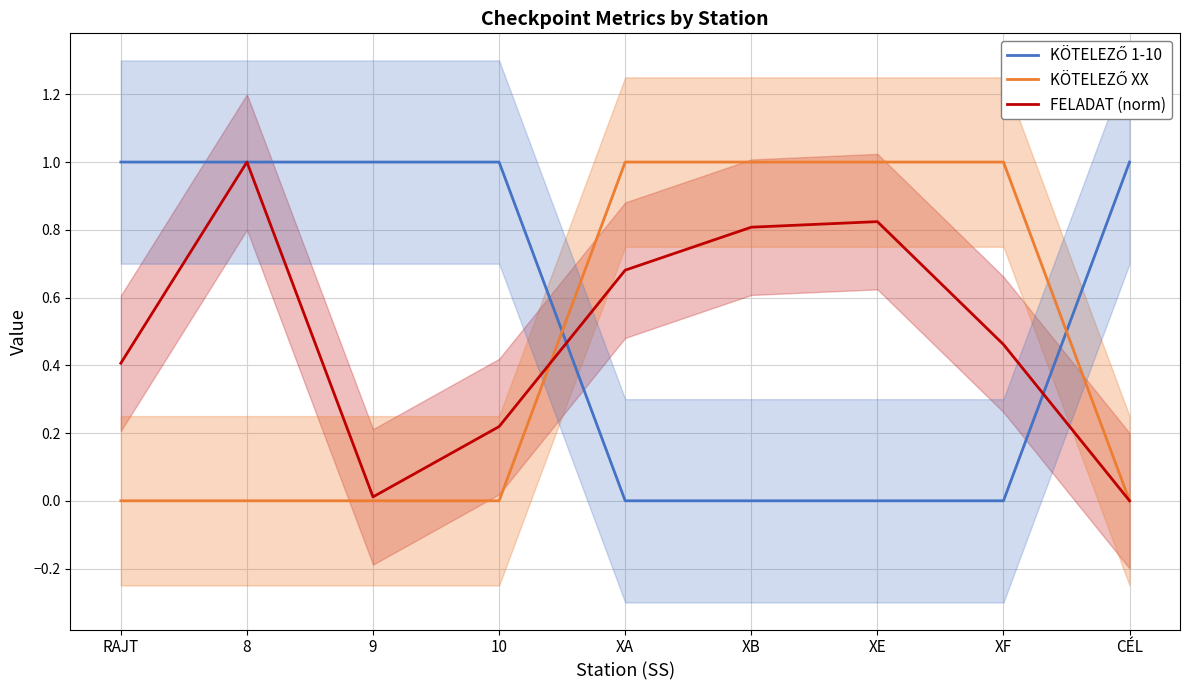

Read the FELADAT (norm) value at XB.

0.8